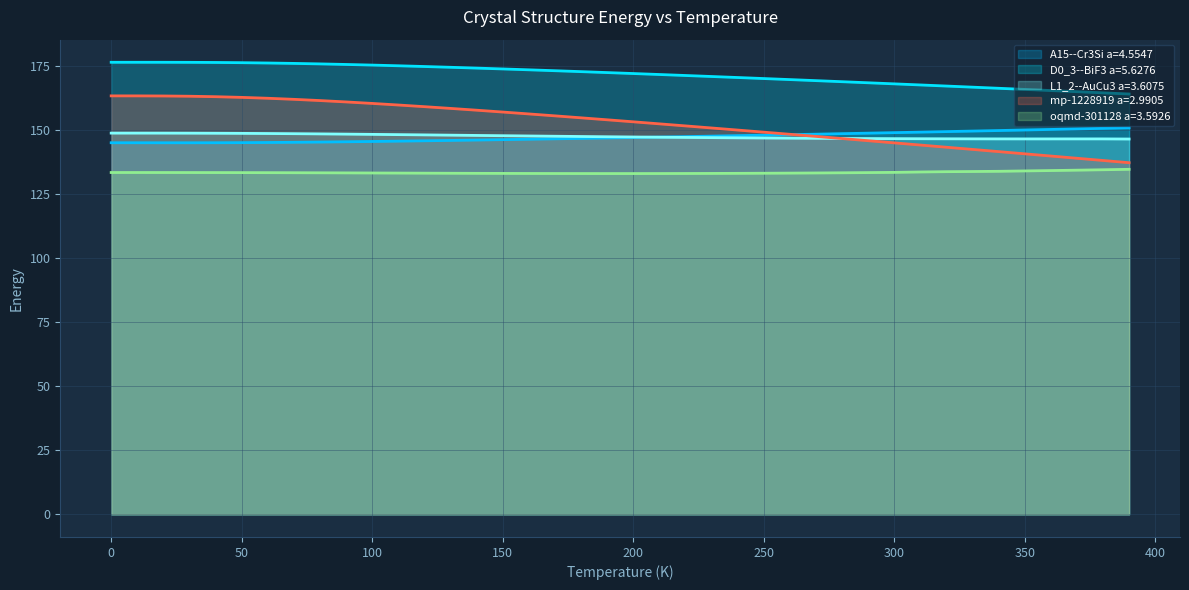

How many distinct data groups are displayed?

5